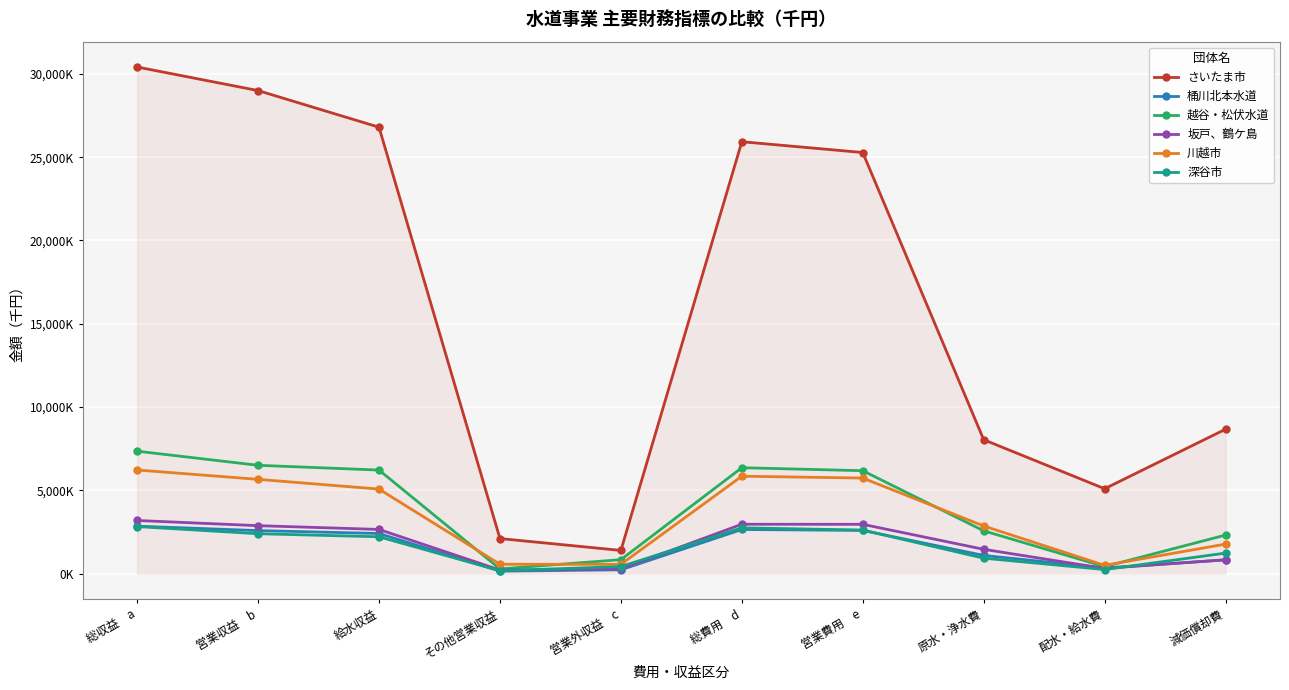

Rank the categories by 川越市 value from lowest to highest.

配水・給水費, 営業外収益　c, その他営業収益, 減価償却費, 原水・浄水費, 給水収益, 営業収益　b, 営業費用　e, 総費用　d, 総収益　a